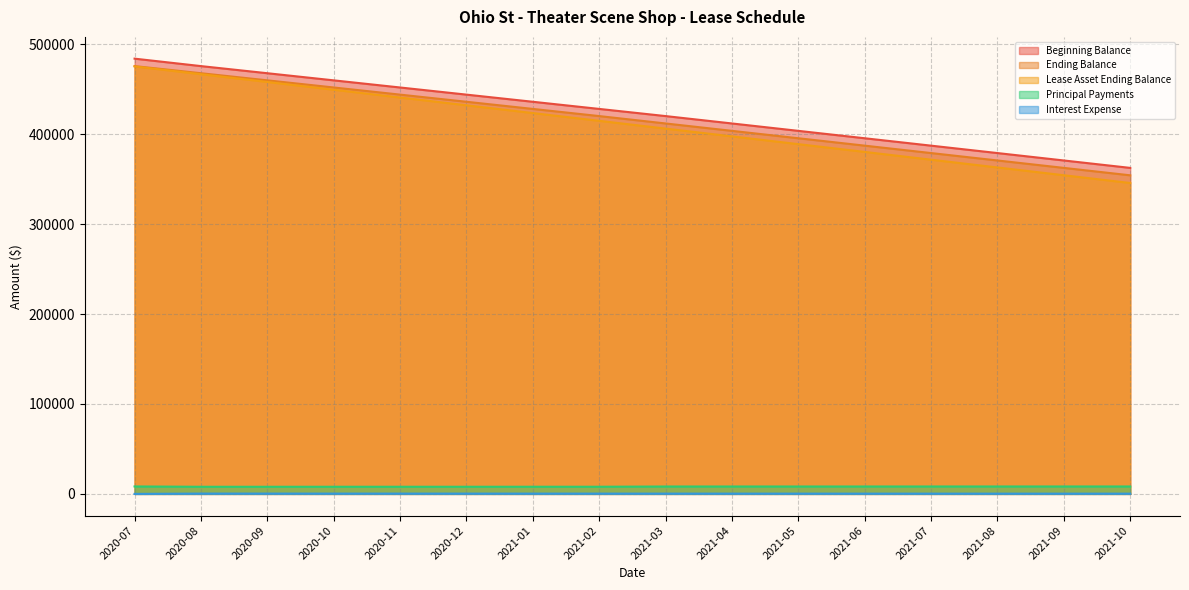

What is the highest value of the Interest Expense series?

352.9